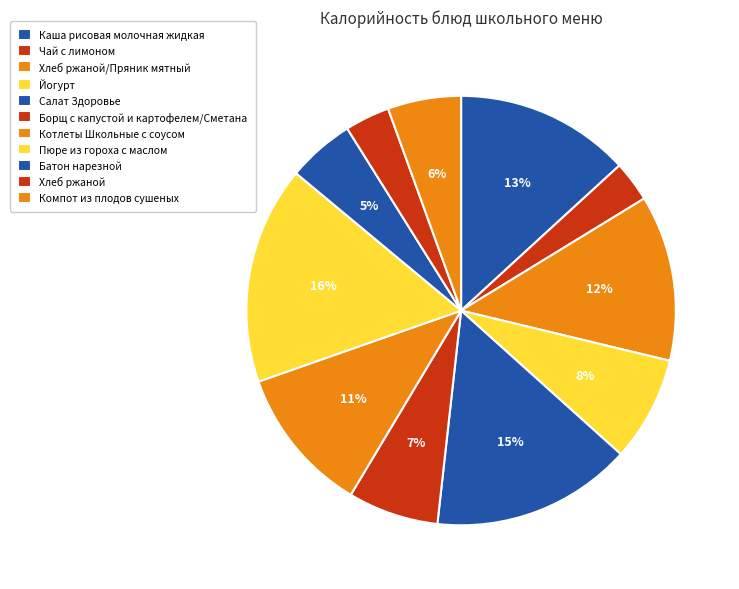

What percentage do Хлеб ржаной/Пряник мятный and Борщ с капустой и картофелем/Сметана together represent?

19.3%